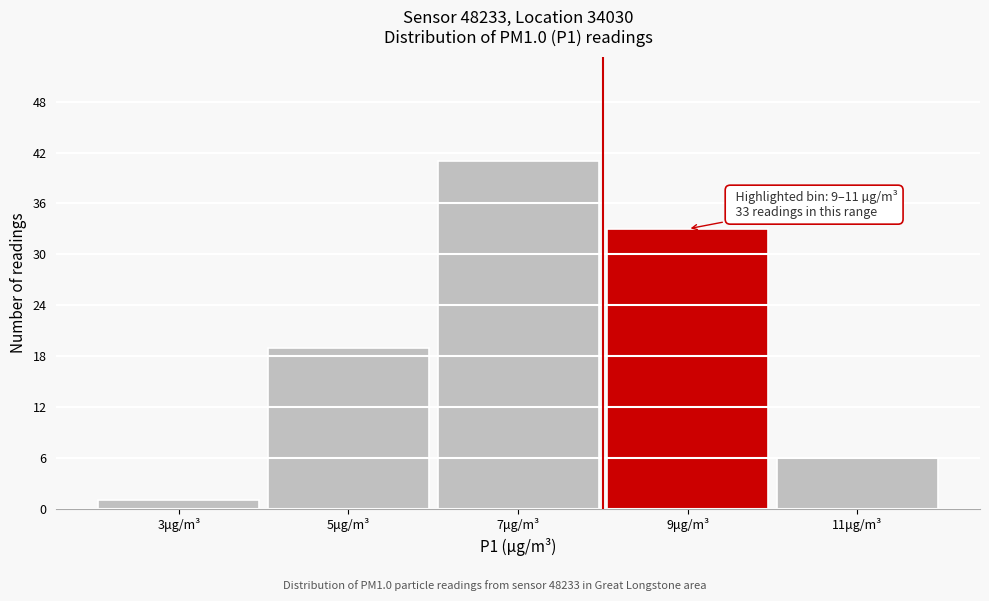

Reading right to left, list all the values displayed in this chart.

11μg/m³=6	9μg/m³=33	7μg/m³=41	5μg/m³=19	3μg/m³=1